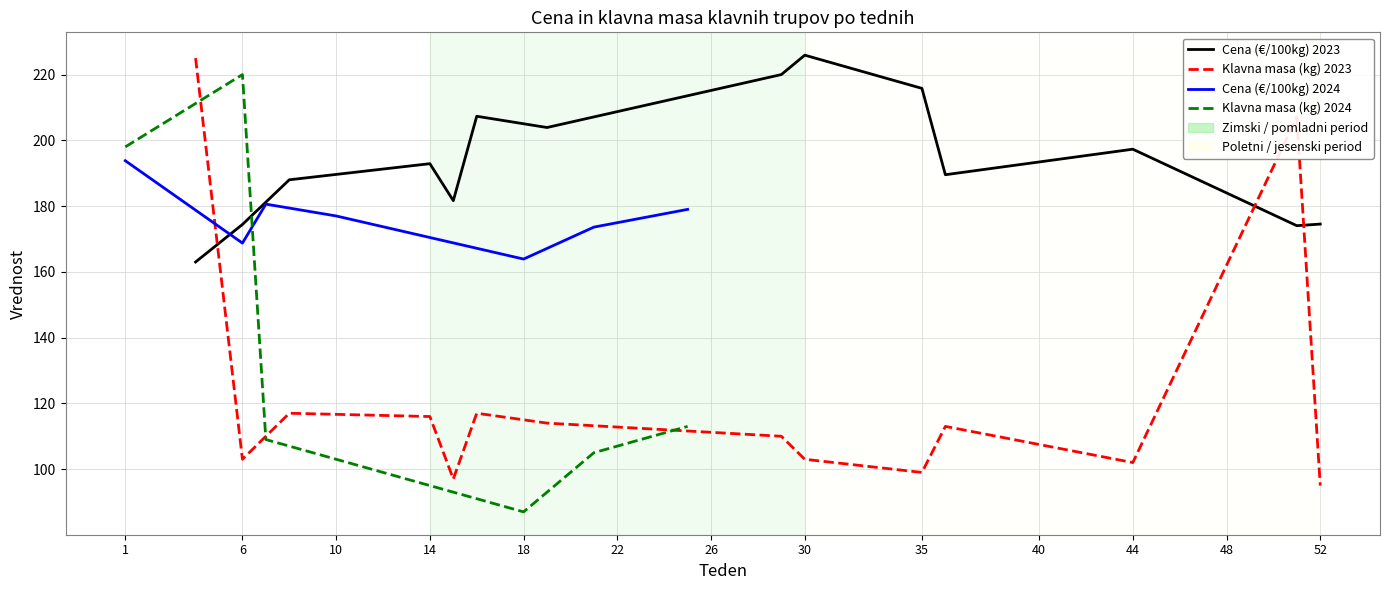

Which category has the lowest value in the Klavna masa (kg) 2023 series?

52